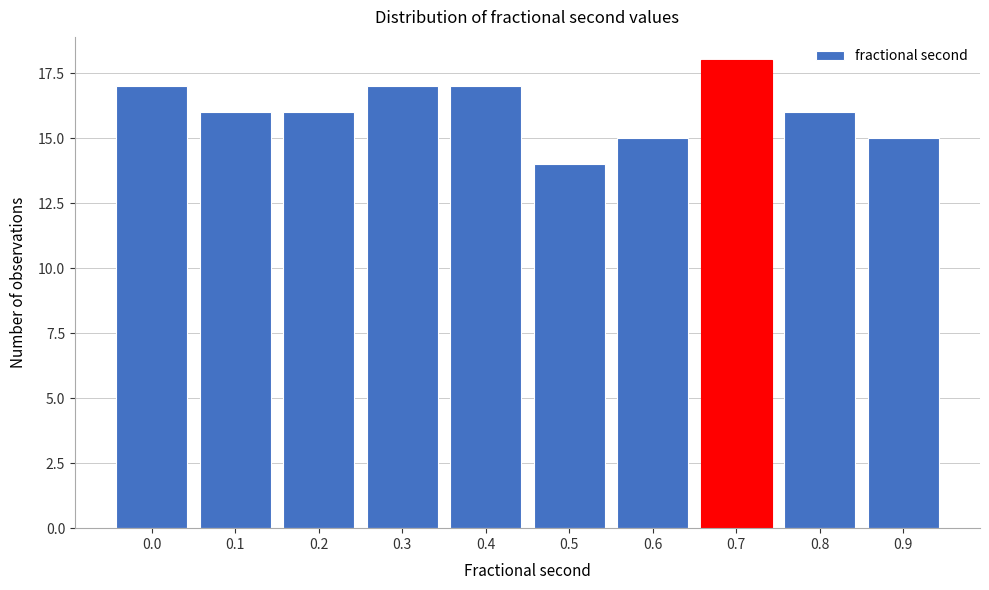

Reading left to right, list all the values displayed in this chart.

17	16	16	17	17	14	15	18	16	15